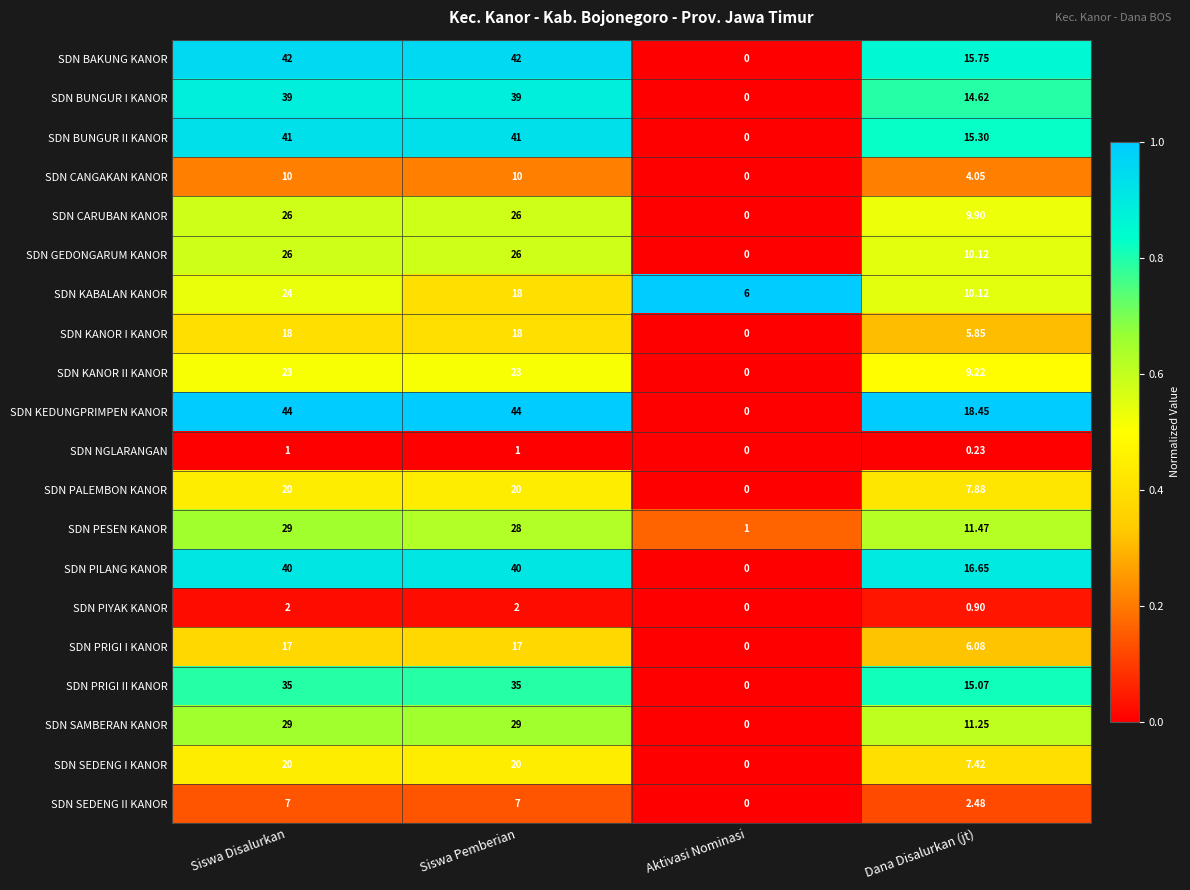

Is the value of SDN SEDENG I KANOR at Dana Disalurkan (jt) greater than the value of SDN BUNGUR I KANOR at Siswa Pemberian?

No